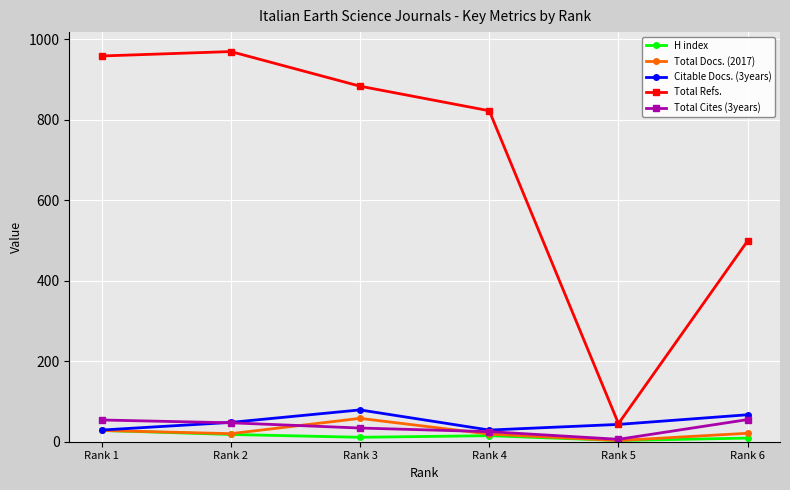

How many data points does each series have?

6